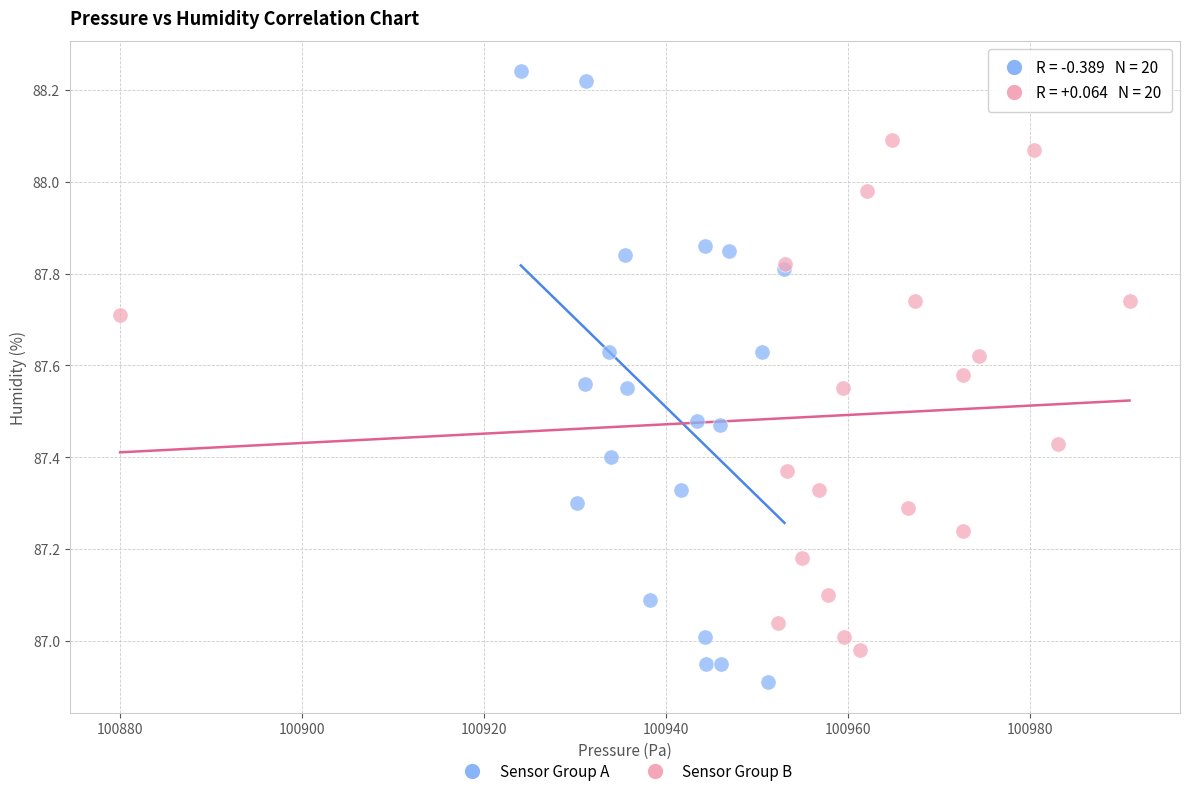

Which series reaches the minimum Y coordinate?

Sensor Group A